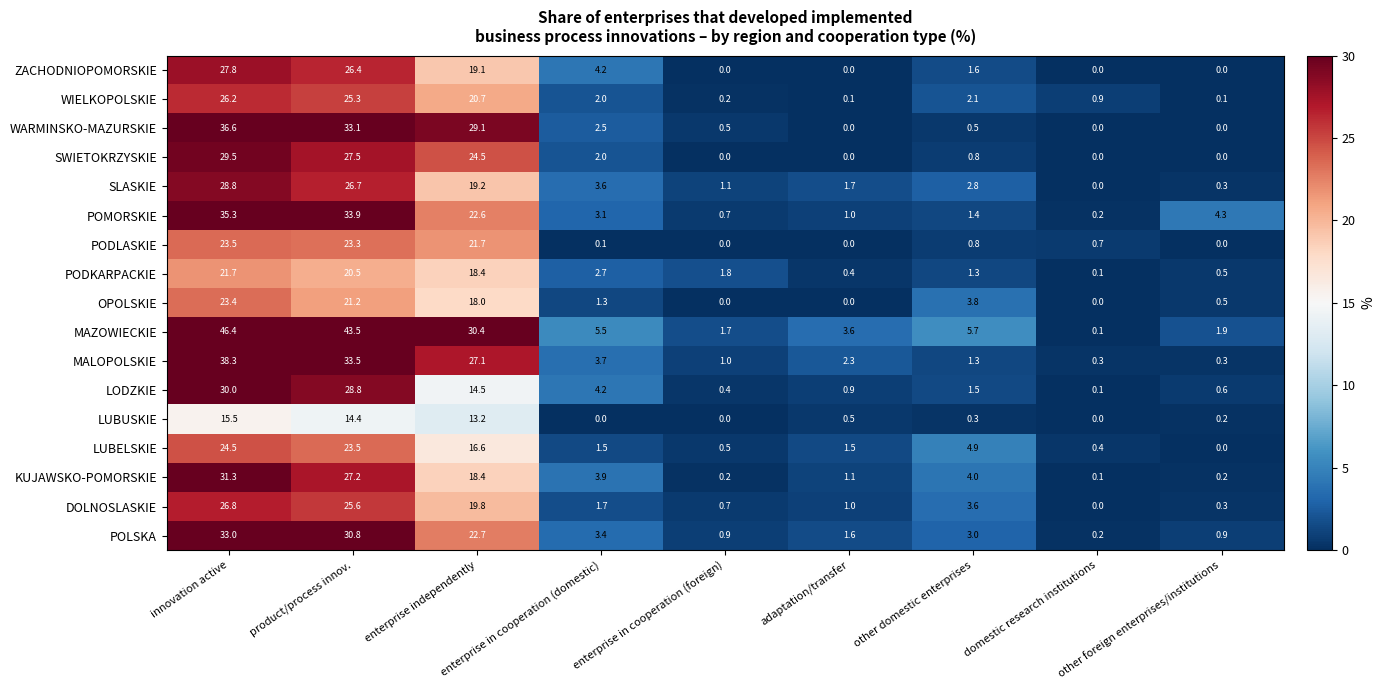

How many series are shown in this chart?

17